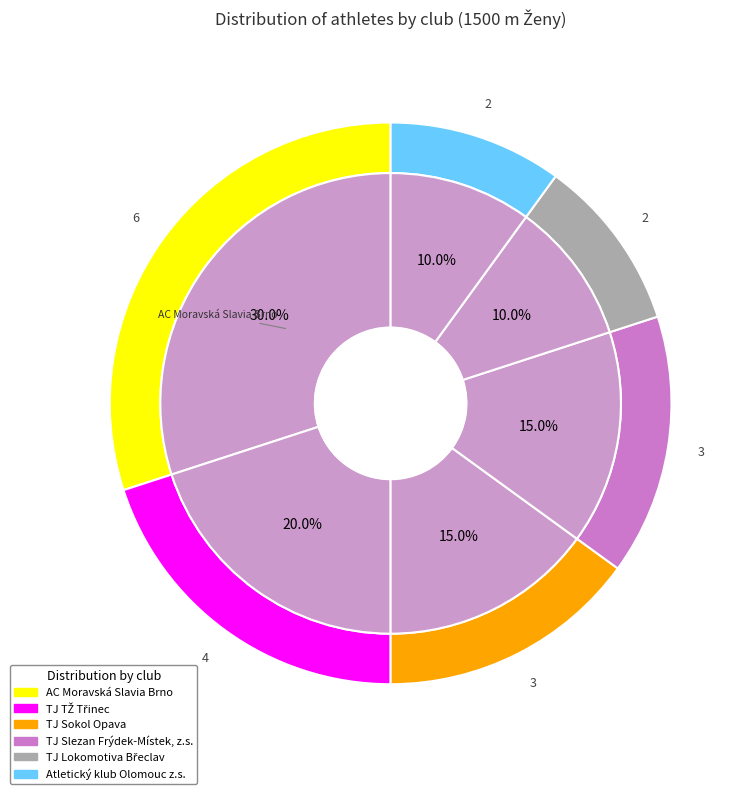

Which slice is the smallest?

TJ Lokomotiva Břeclav